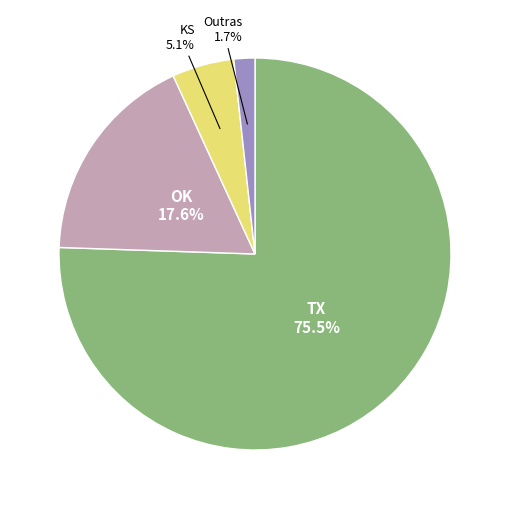

How many segments does this pie chart have?

4